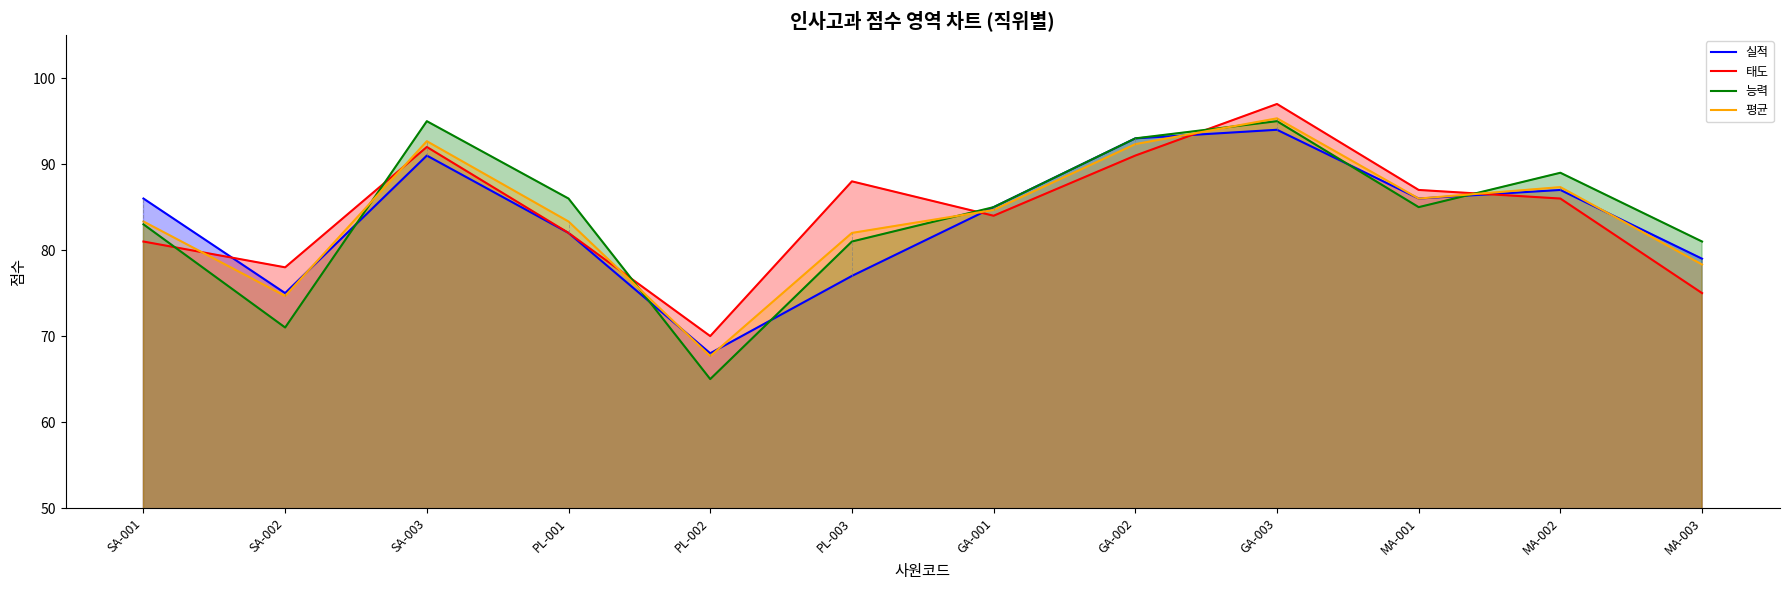

How many data points in 실적 are less than 86?

6